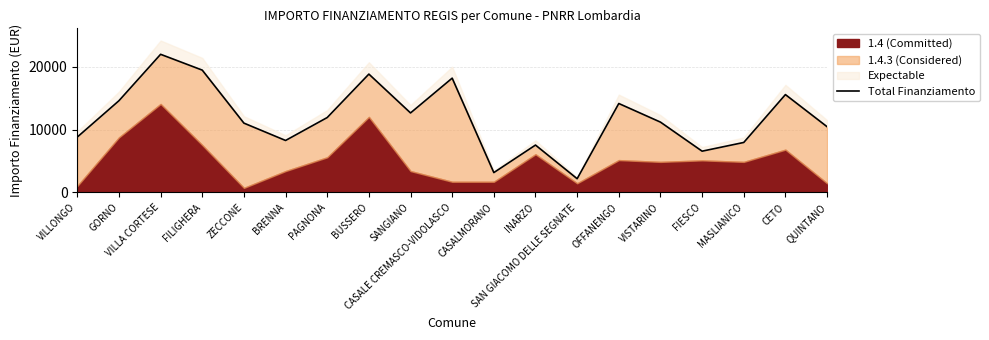

What is the sum of the values at BRENNA and QUINTANO?

18711